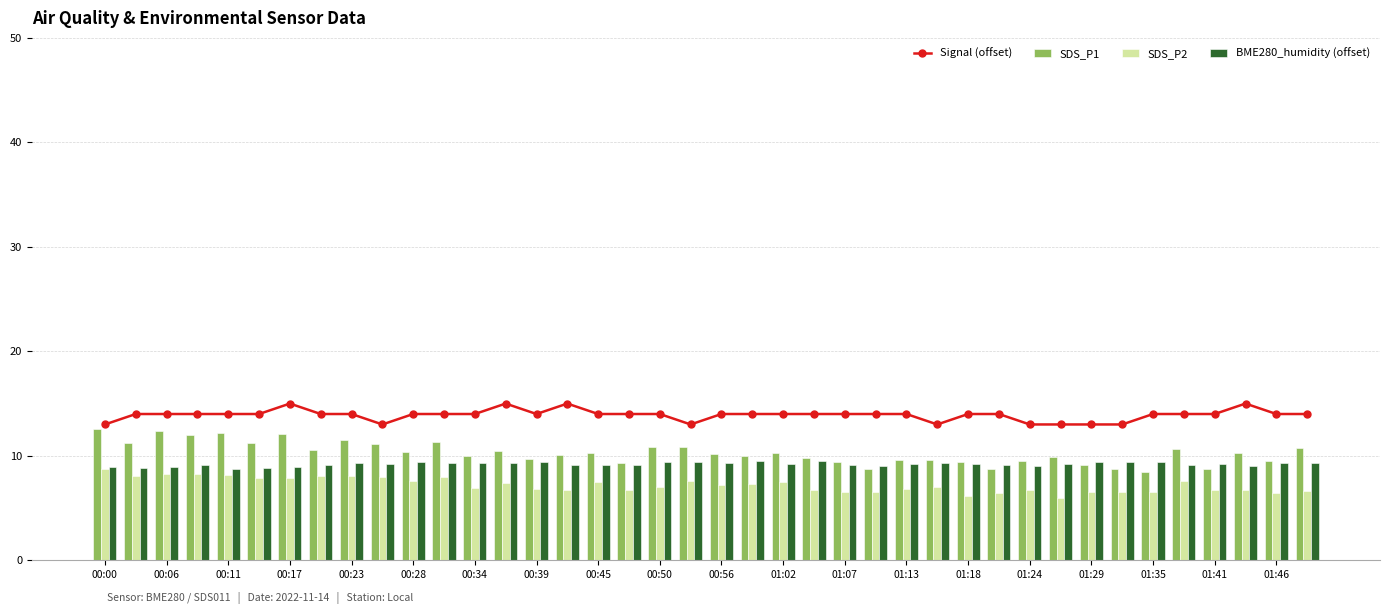

True or false: SDS_P2 has a value of 3.5 at 01:29.

False